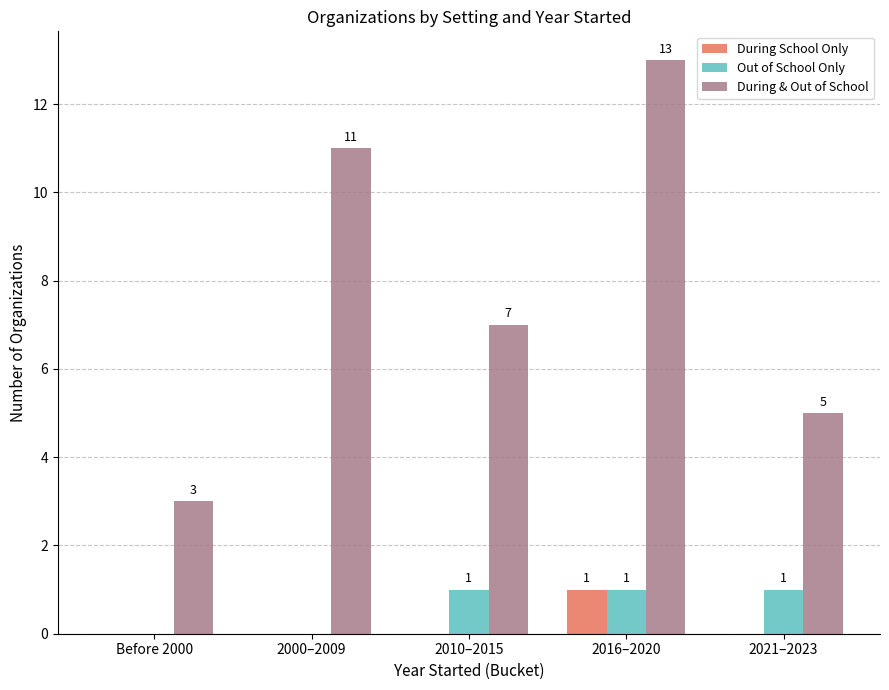

What is the sum of all During School Only values?

1